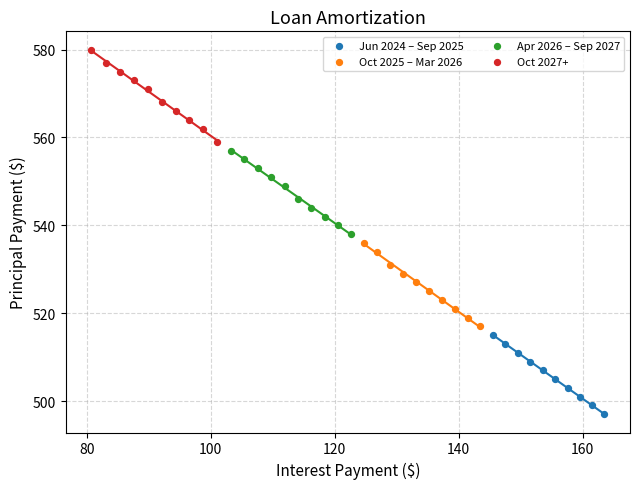

Which series reaches the minimum Y coordinate?

Jun 2024 – Sep 2025